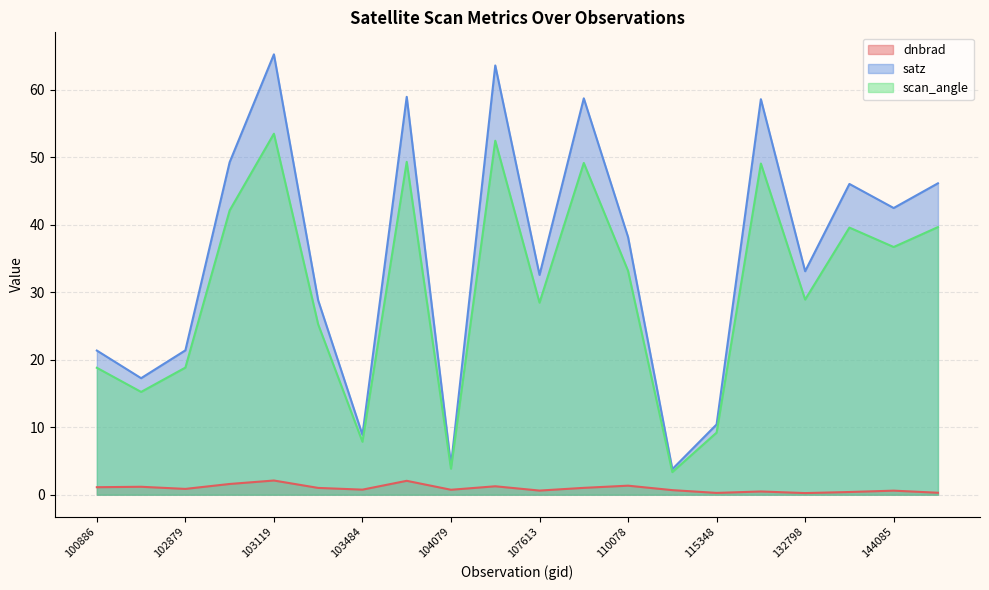

Where is the first local minimum for scan_angle?

102759